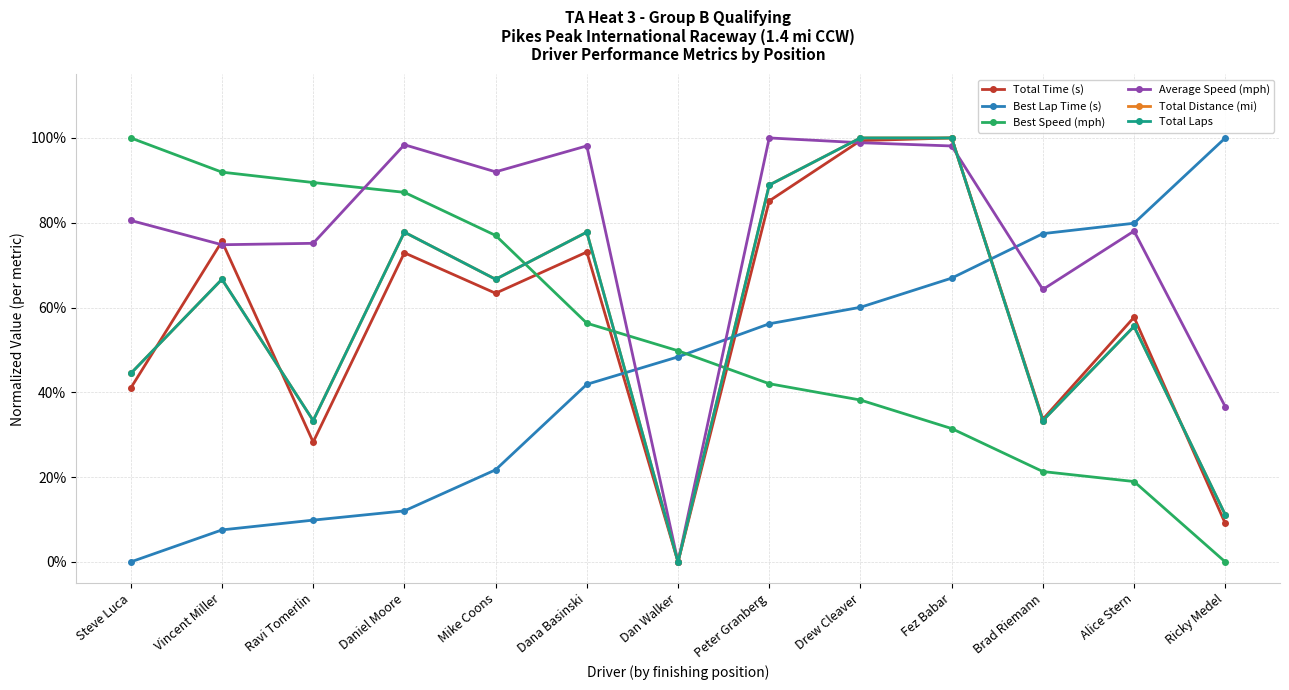

The Average Speed (mph) series shows 1.0 at Daniel Moore. True or false?

True